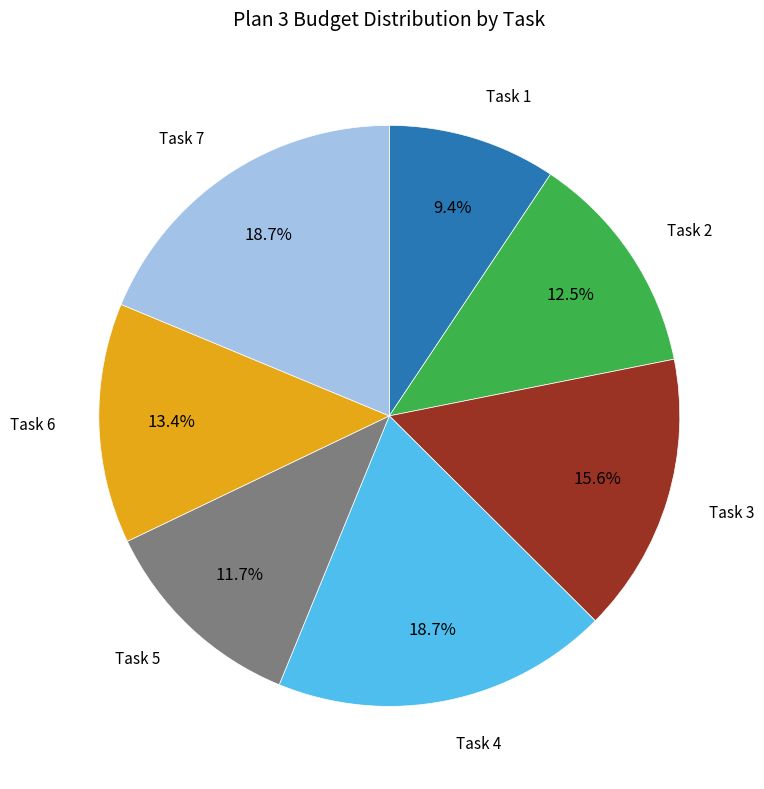

Is there any slice that represents more than half of the pie?

No